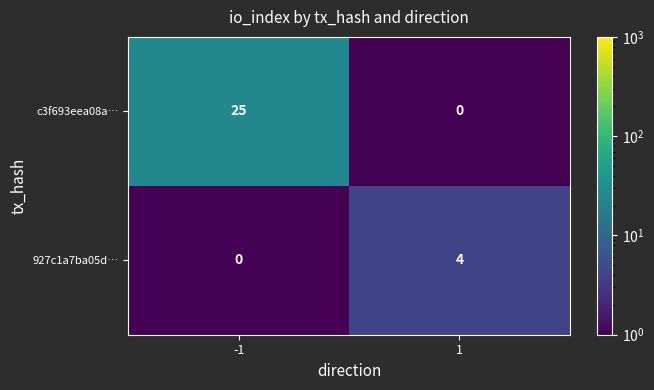

What is the total value across all series at -1?

25